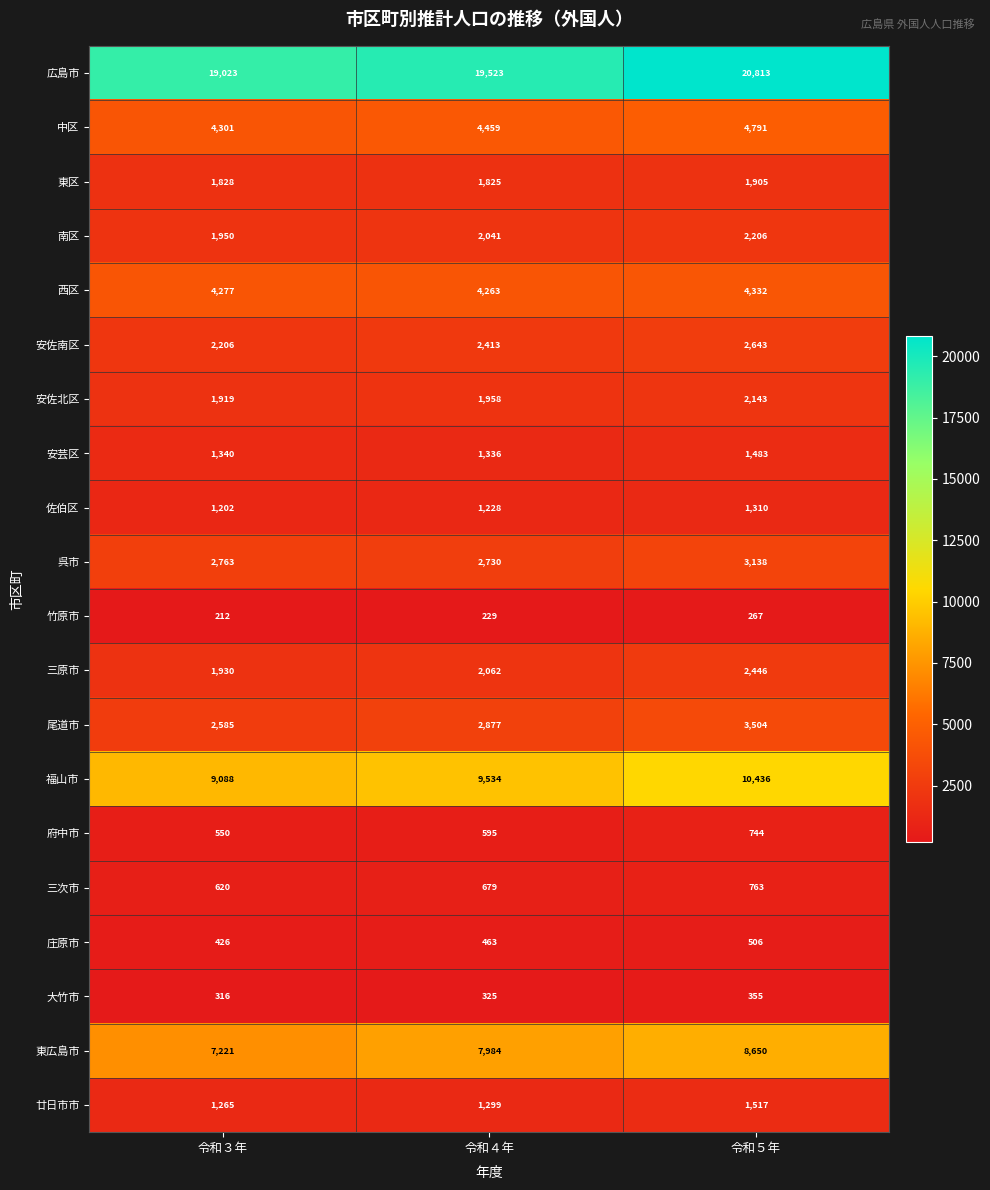

Which series changed the most between 令和３年 and 令和５年?

広島市